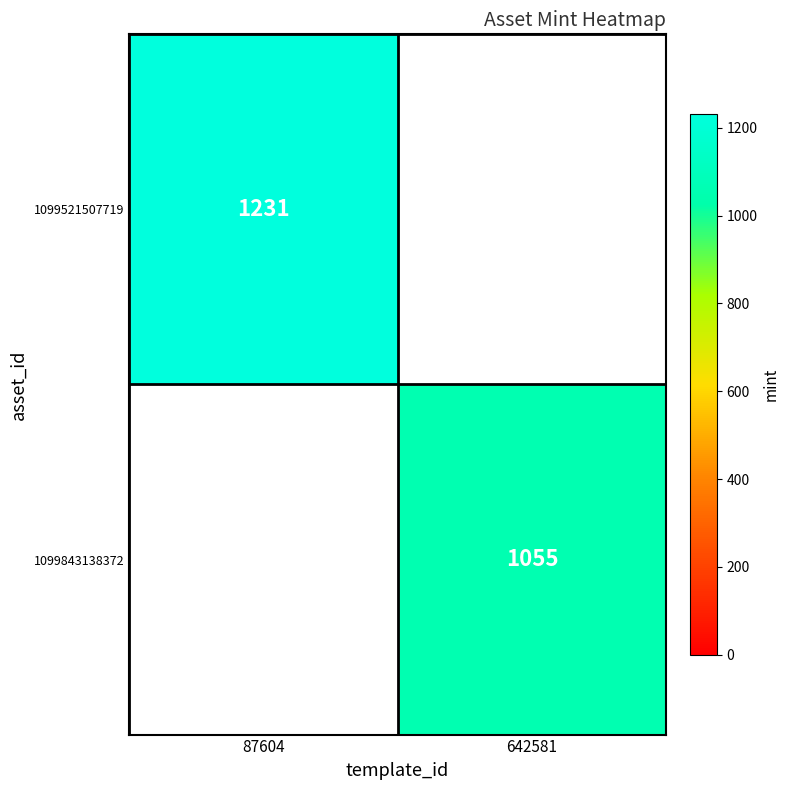

The value of 1099521507719 at 87604 is 1231. True or false?

True